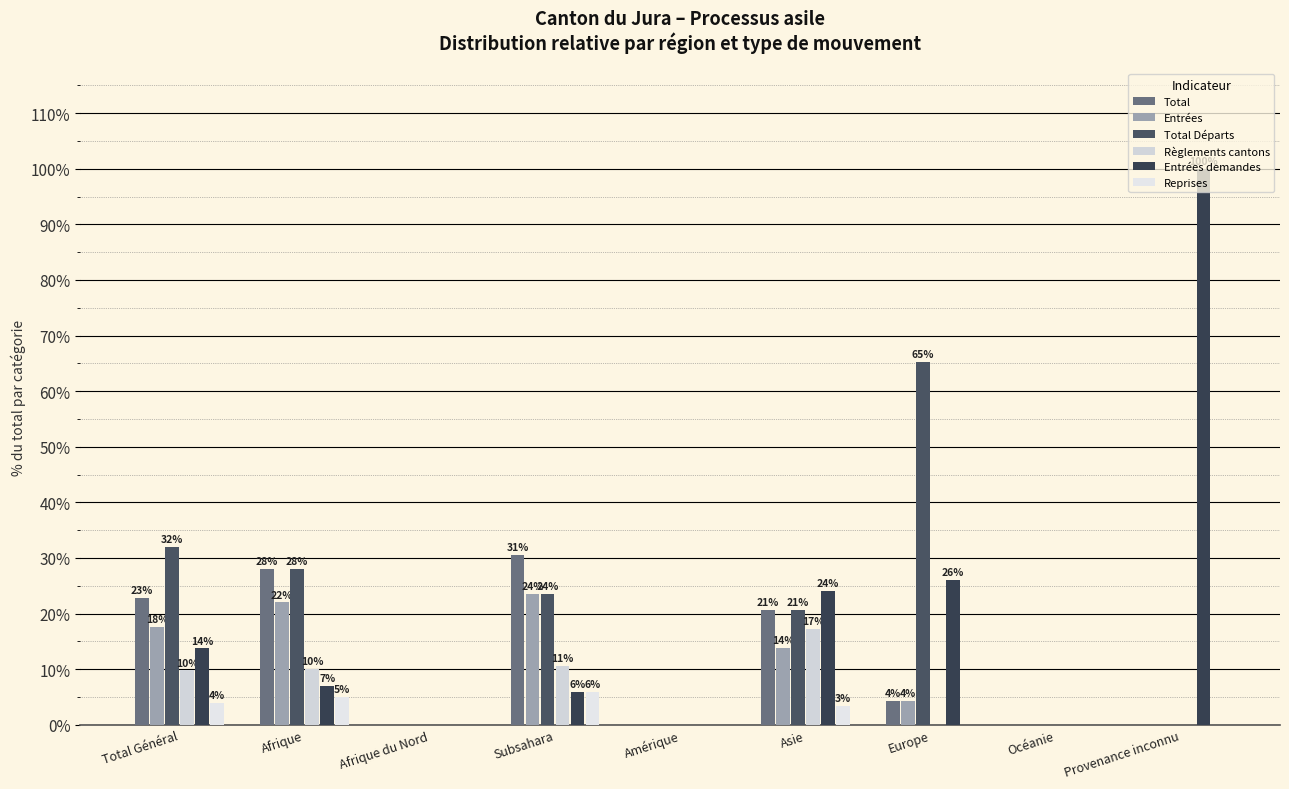

List the labels in order of Reprises value, smallest first.

Afrique du Nord, Amérique, Europe, Océanie, Provenance inconnu, Asie, Total Général, Afrique, Subsahara